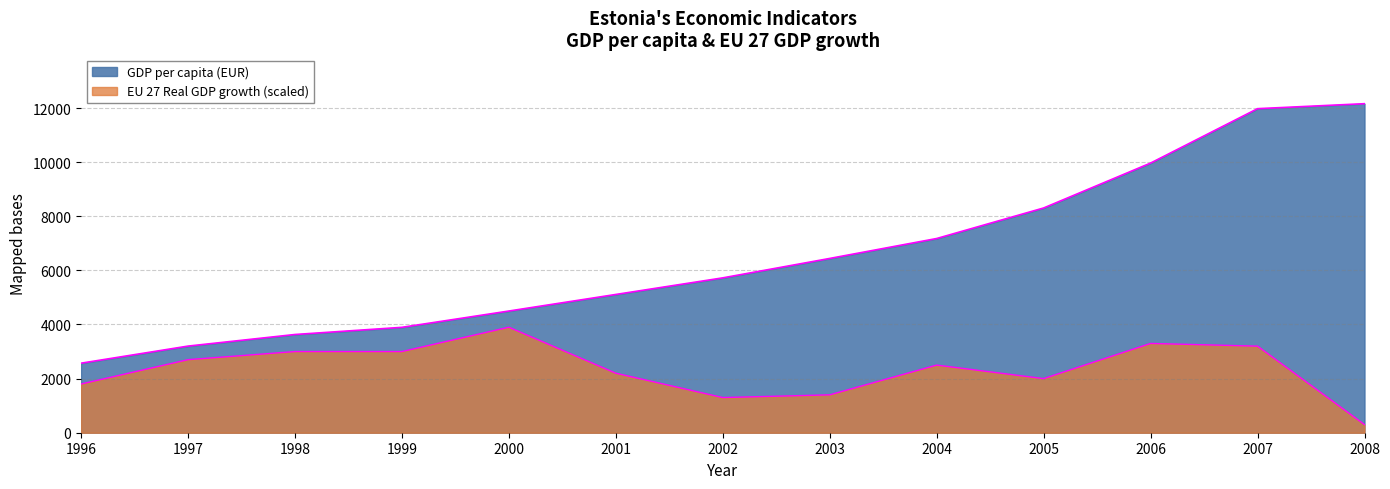

Which series changed the most between 1998 and 1999?

GDP per capita (EUR)